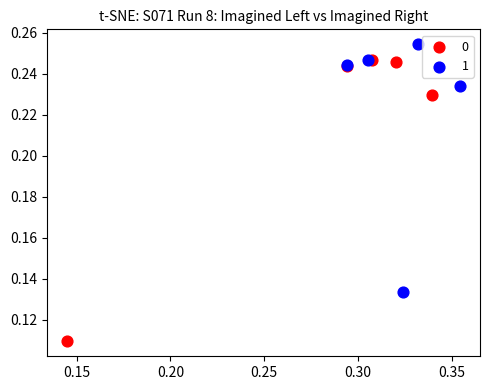

Which series contains the highest Y value?

1